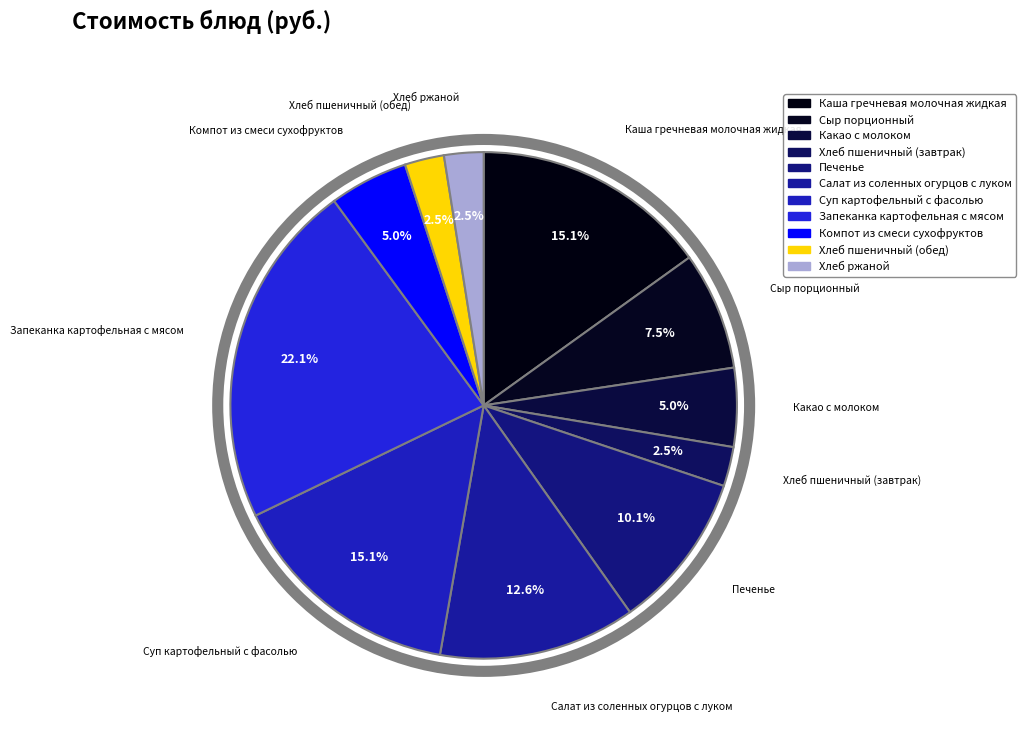

To the nearest percent, what percentage of the pie is Салат из соленных огурцов с луком?

13%